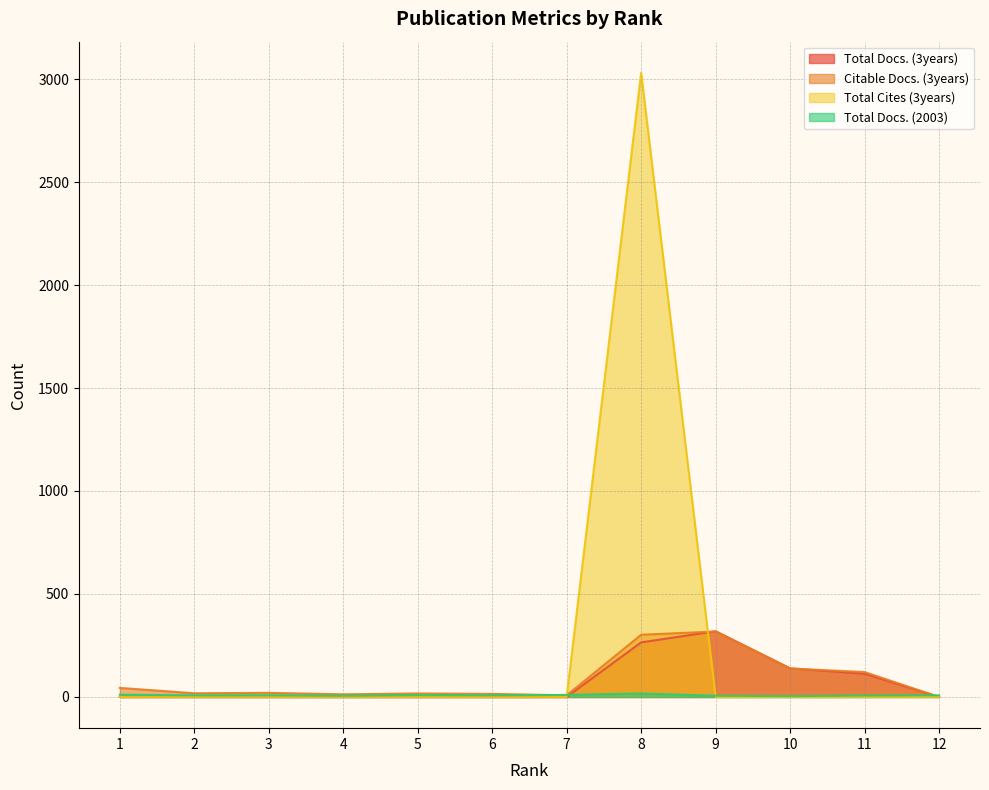

Which series ends up on top after the final intersection of Total Cites (3years) and Total Docs. (2003)?

Total Docs. (2003)